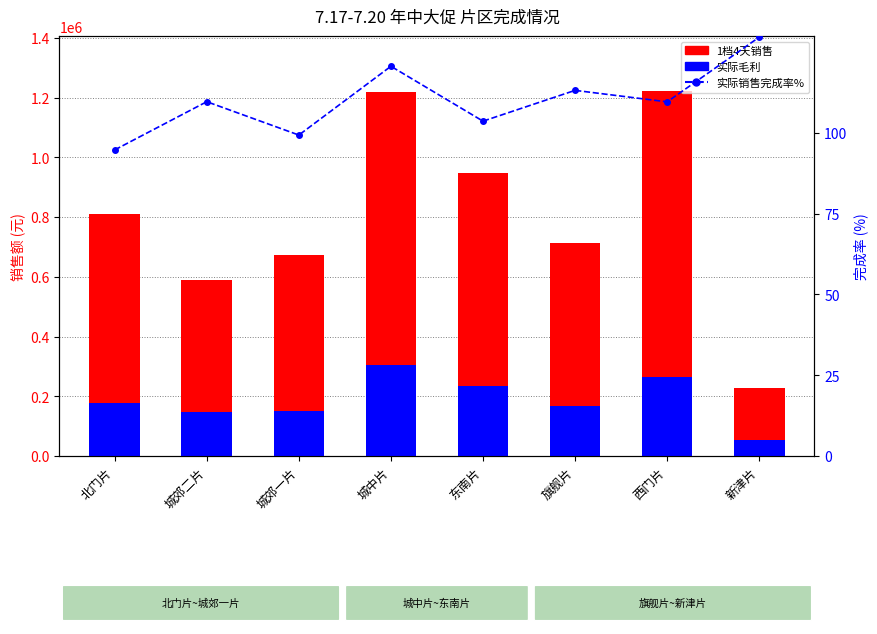

What is the label of the 4th bar from the right?

东南片